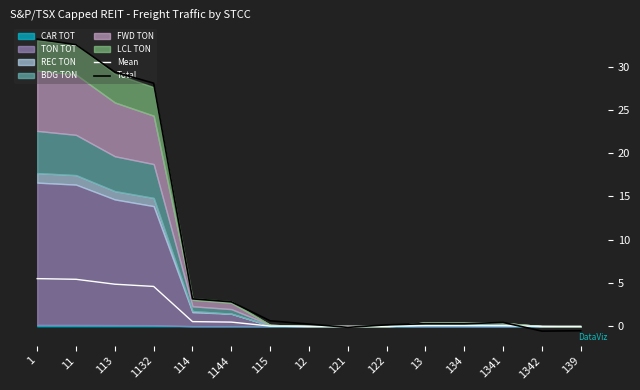

How many intersections are there between Total and Mean?

3